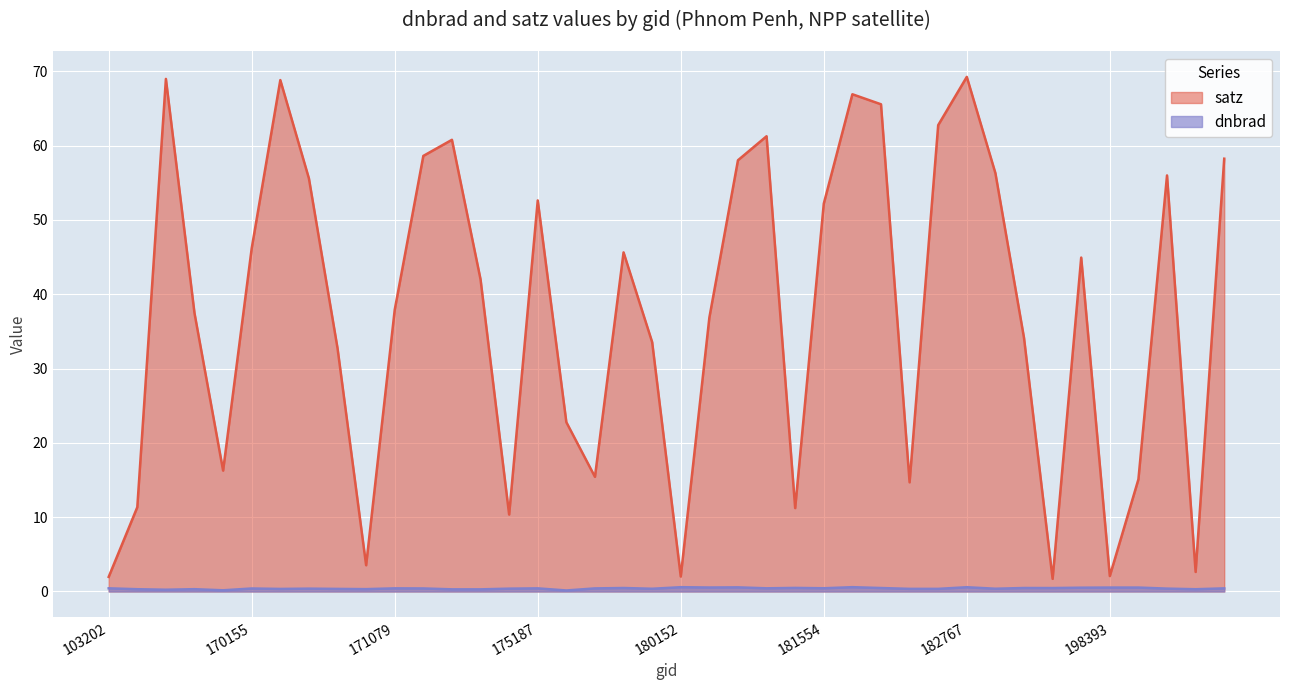

At which category does dnbrad reach its first local valley?

155011